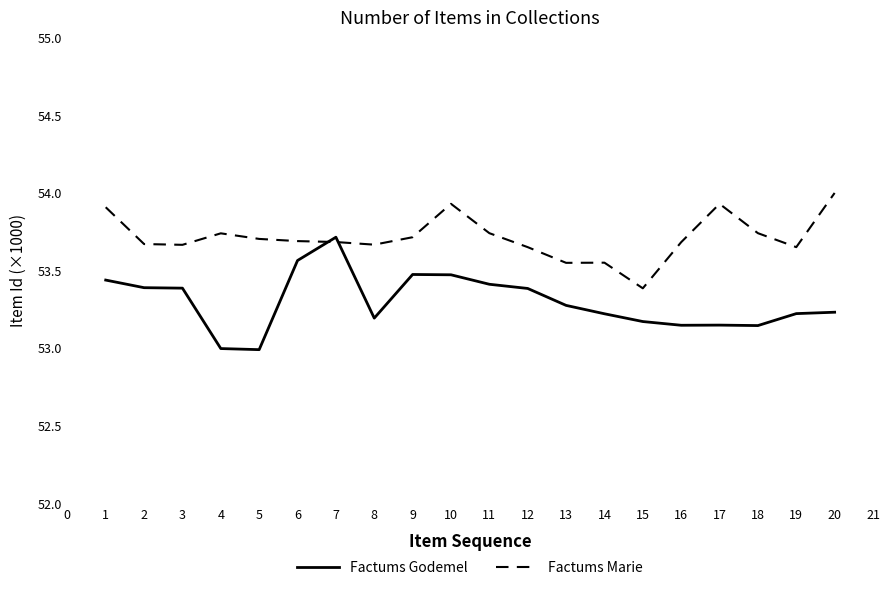

The Factums Marie series shows 53.7 at 8. True or false?

True